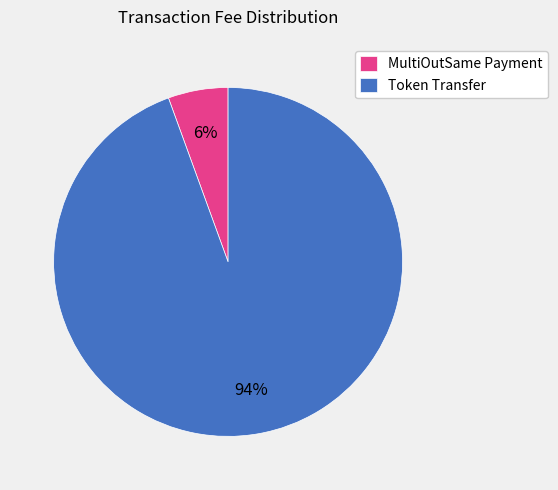

Which category has the biggest portion of the pie?

Token Transfer